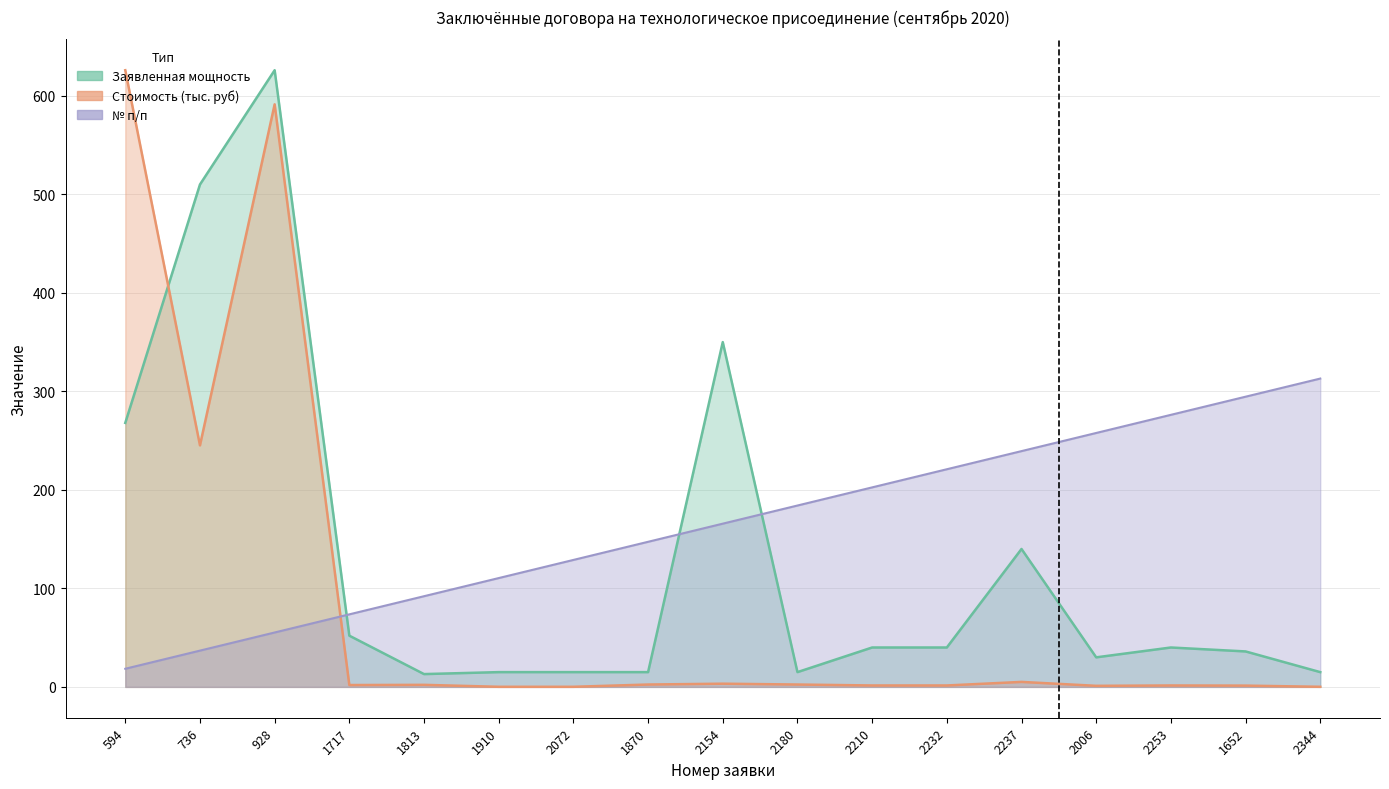

The value of № п/п at 1910 is 110.5. True or false?

True